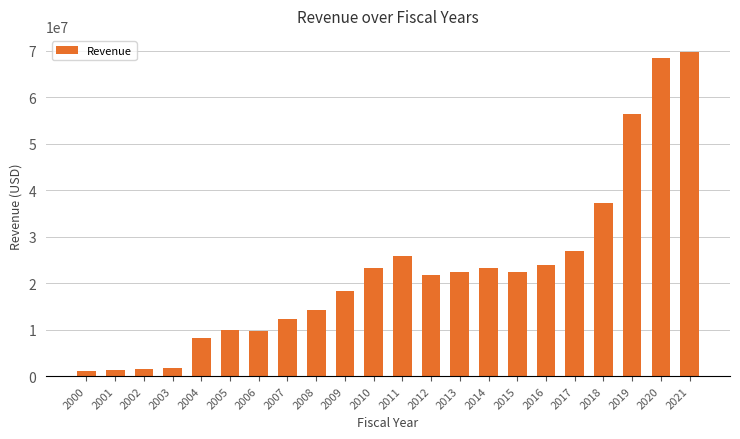

How many values are below 22314000?

11